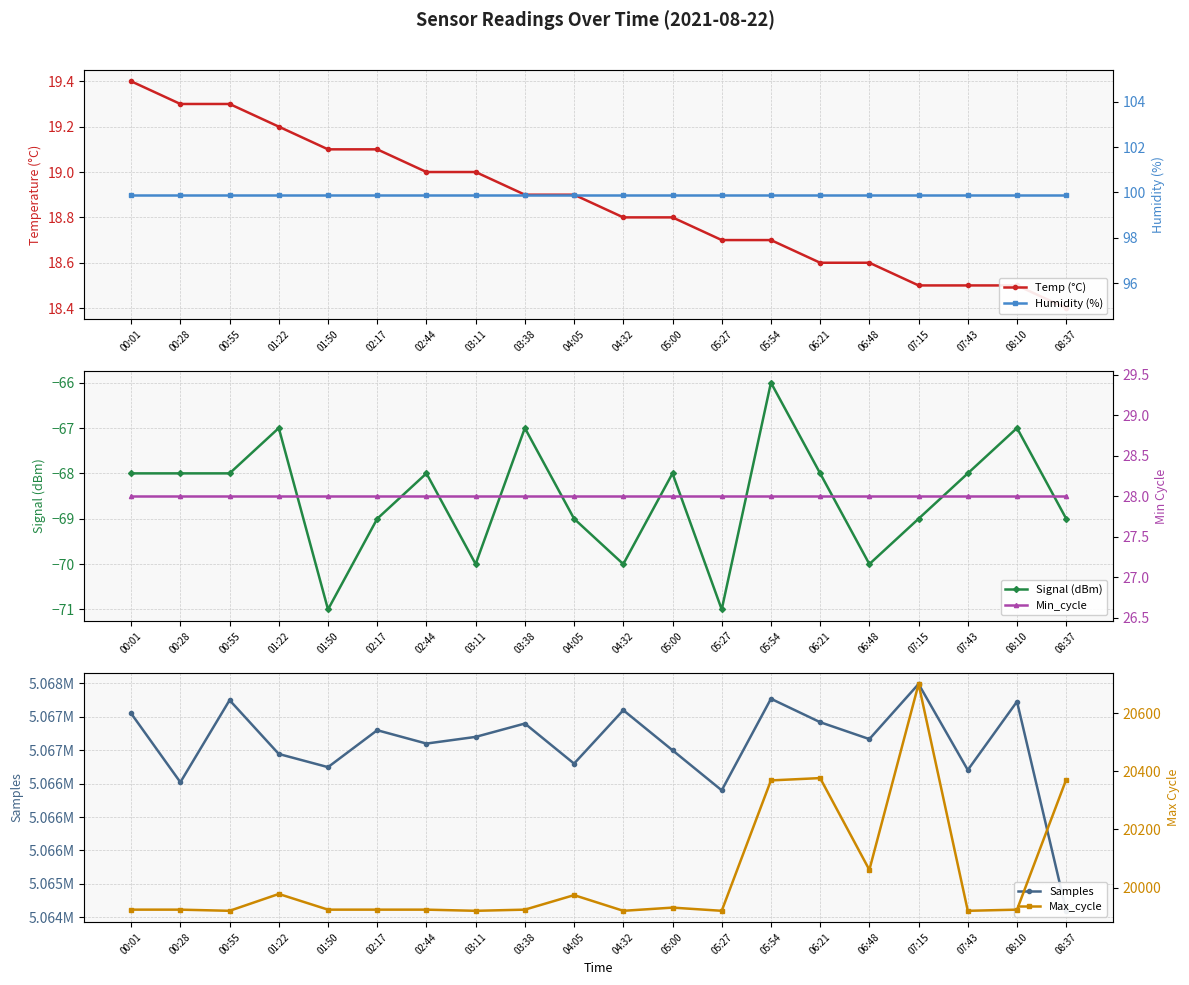

What is the label of the 18th point from the left?

07:43